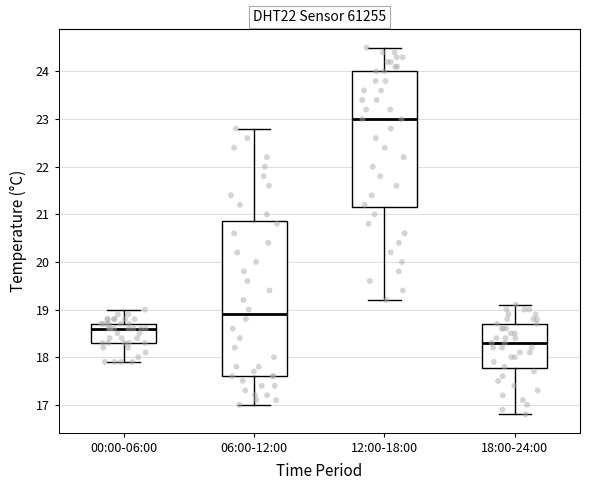

Reading left to right, transcribe this box plot: for each box, give where its median line is, the range the box spans, and where its two whiskers end, as read against the y-axis. The values are not printed on the chart, so give them approximately, as read against the axis.

00:00-06:00: median 18.6, box 18.3 to 18.7, whiskers 17.9 to 19.0
06:00-12:00: median 18.9, box 17.6 to 20.9, whiskers 17.0 to 22.8
12:00-18:00: median 23.0, box 21.2 to 24.0, whiskers 19.2 to 24.5
18:00-24:00: median 18.3, box 17.8 to 18.7, whiskers 16.8 to 19.1